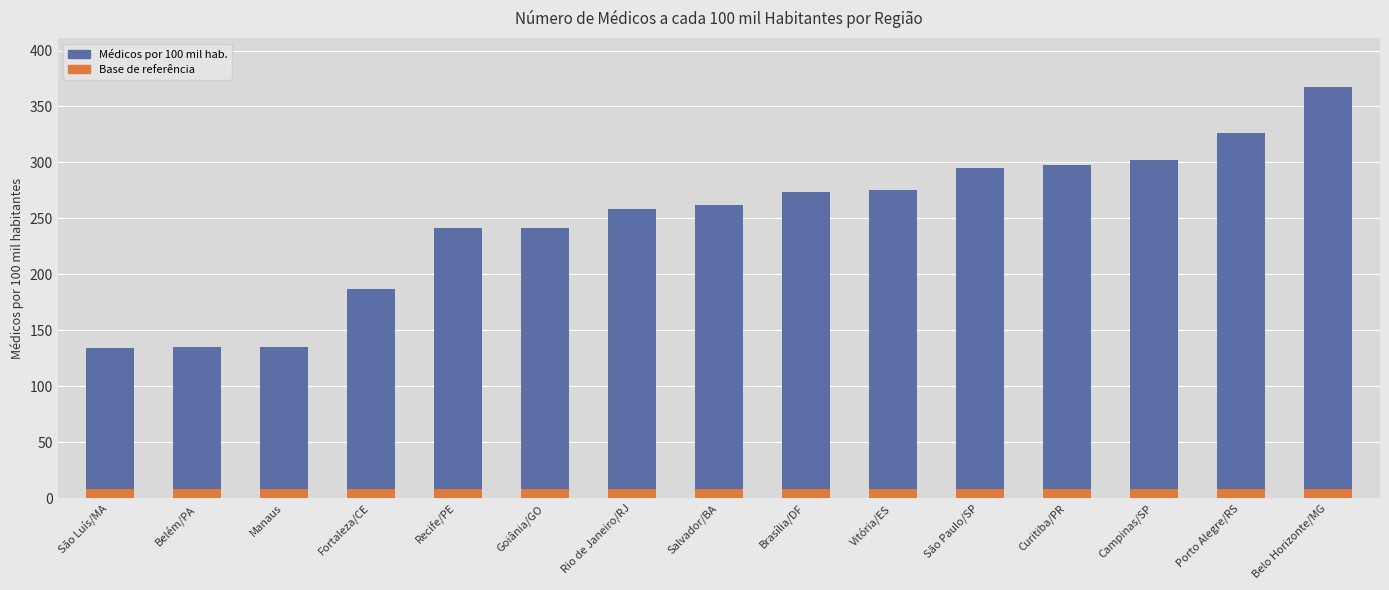

Where is the data nearest to the value 250?

Rio de Janeiro/RJ